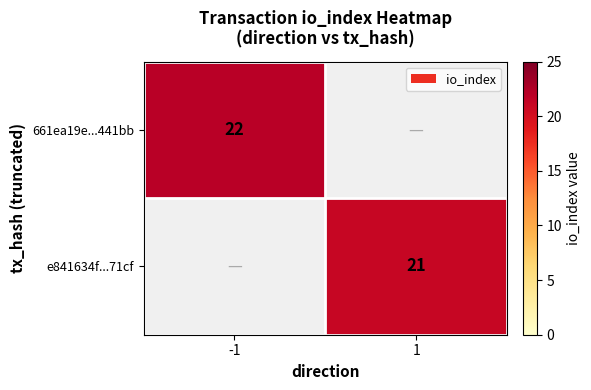

The 661ea19e...441bb series shows 22 at -1. True or false?

True